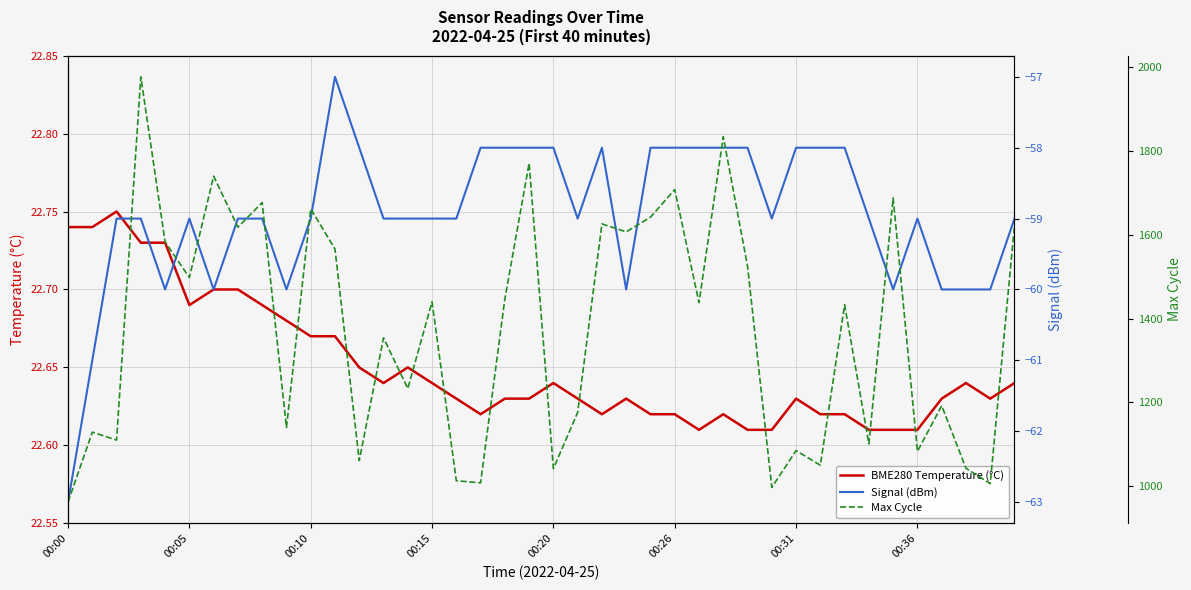

In Max Cycle, how many points are lower than both neighbors (excluding endpoints)?

15